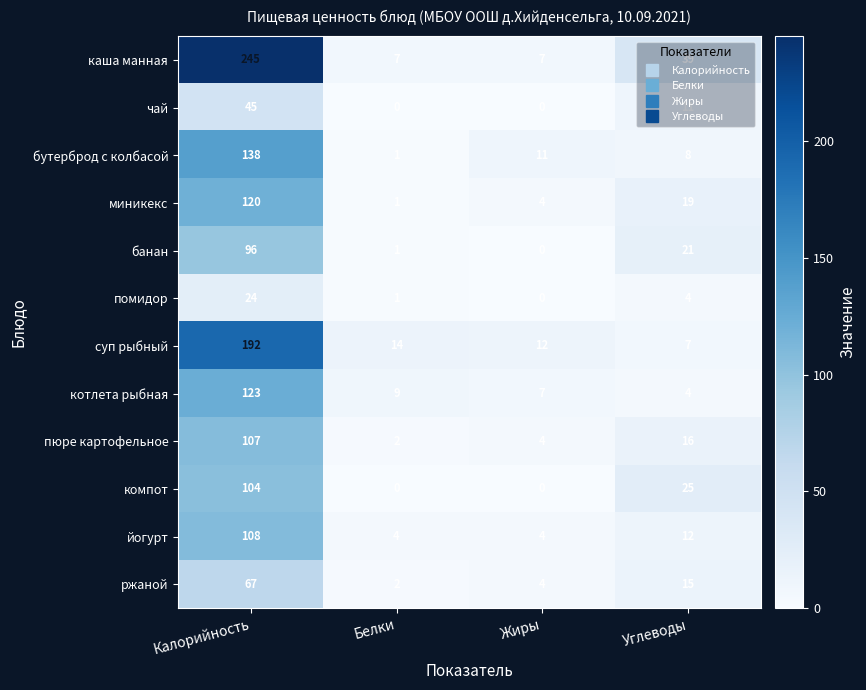

The котлета рыбная series shows 4 at Углеводы. True or false?

True